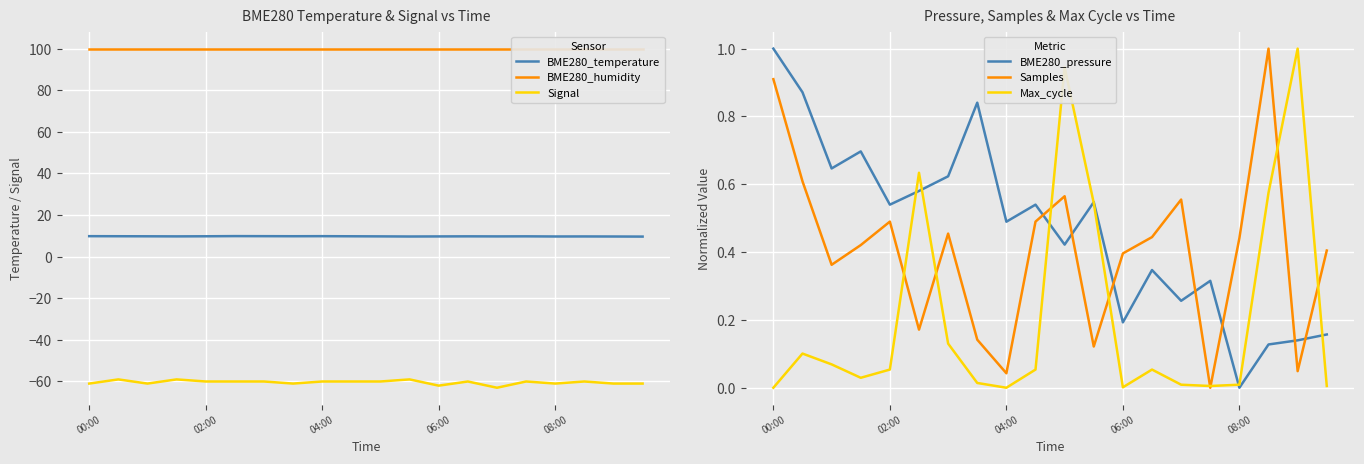

Is the value of Samples at 00:00 greater than the value of BME280_pressure at 14?

Yes